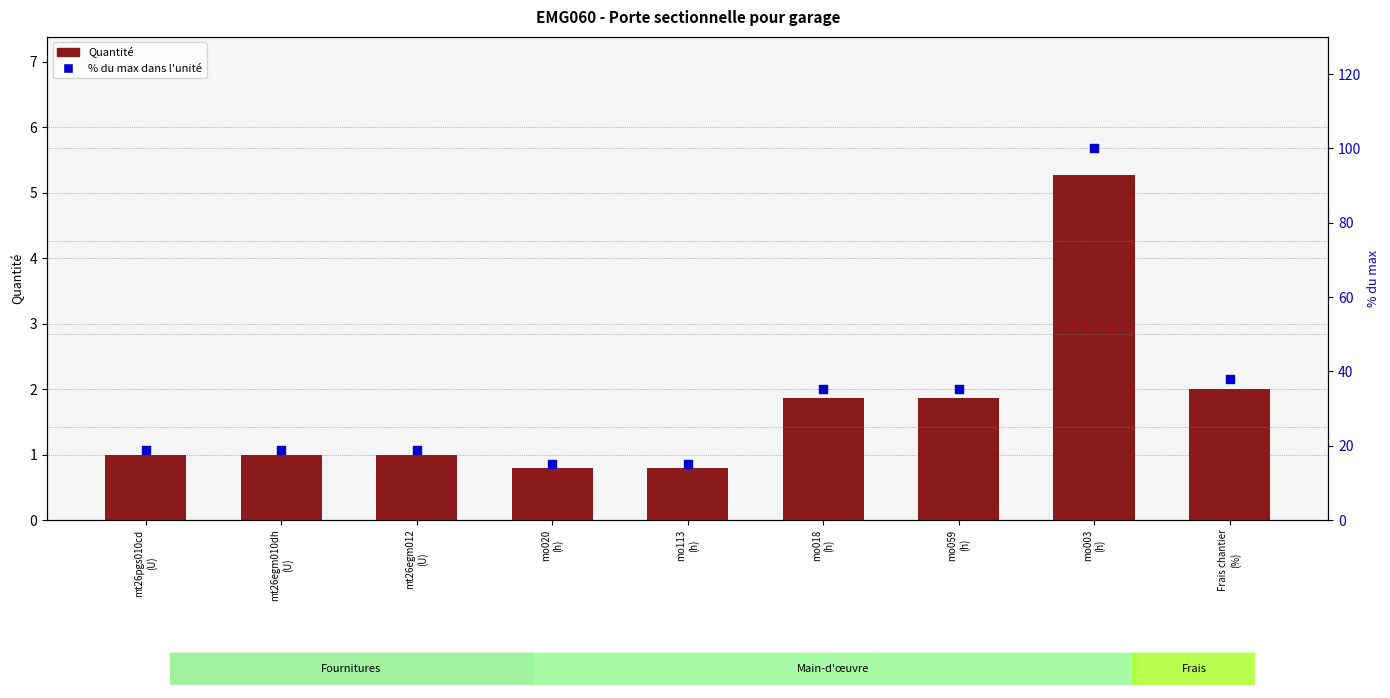

What are all the series names shown in the legend?

Quantité, % du max dans l'unité